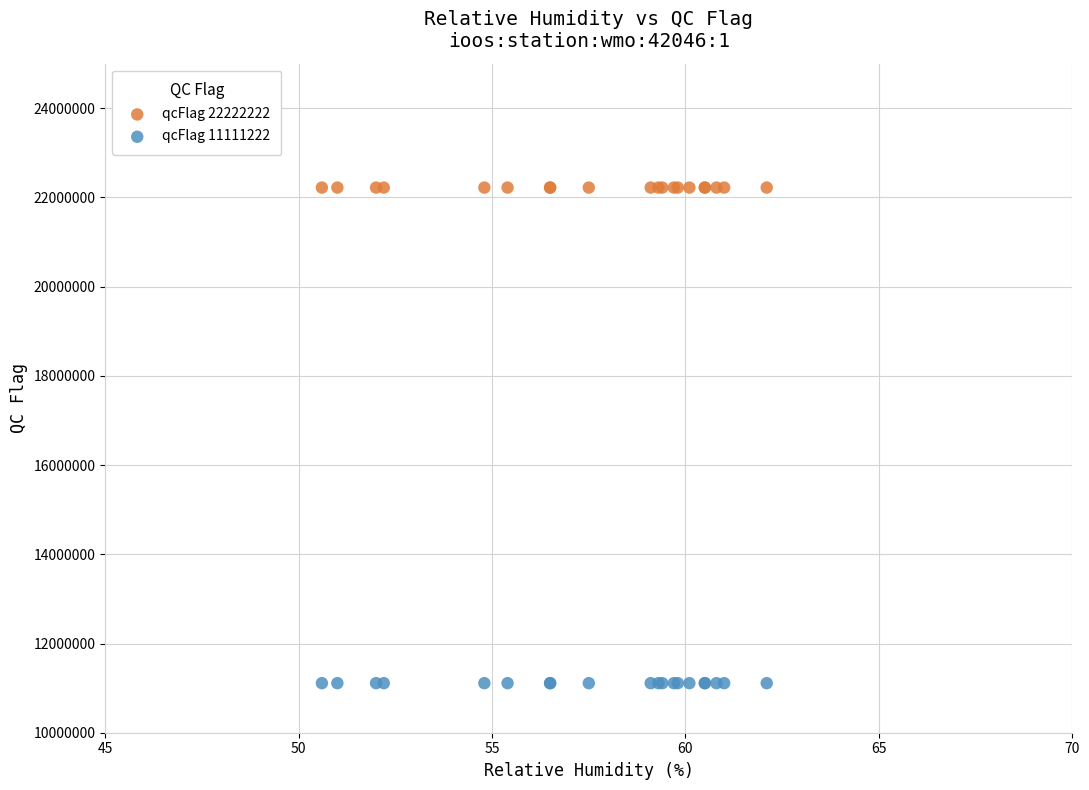

Which series reaches the maximum Y coordinate?

qcFlag 22222222